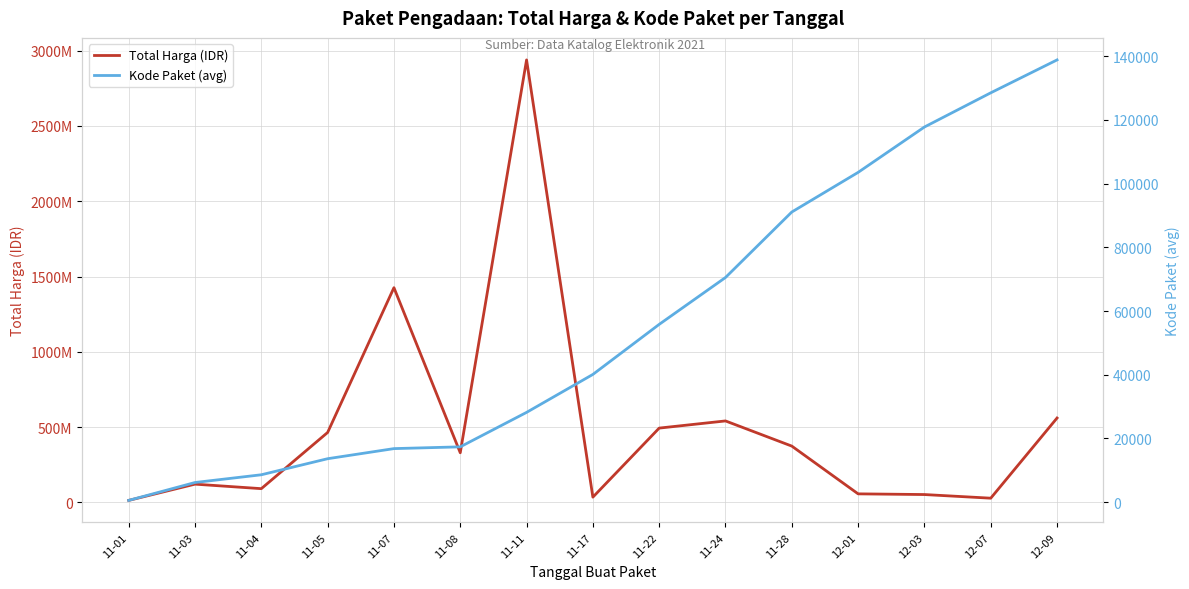

List the series in order of their peak value, lowest first.

Kode Paket (avg), Total Harga (IDR)